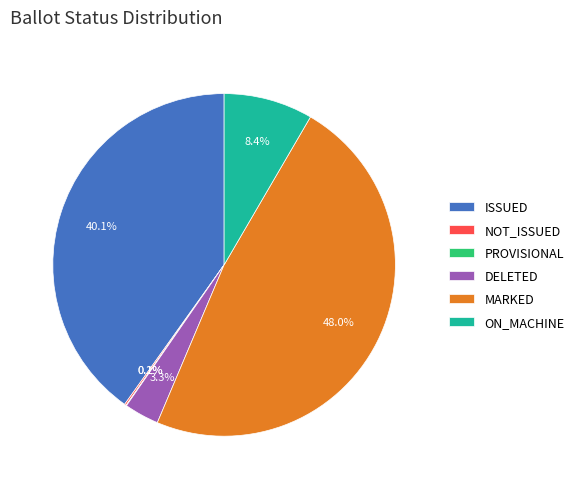

Between ON_MACHINE and MARKED, which is larger?

MARKED